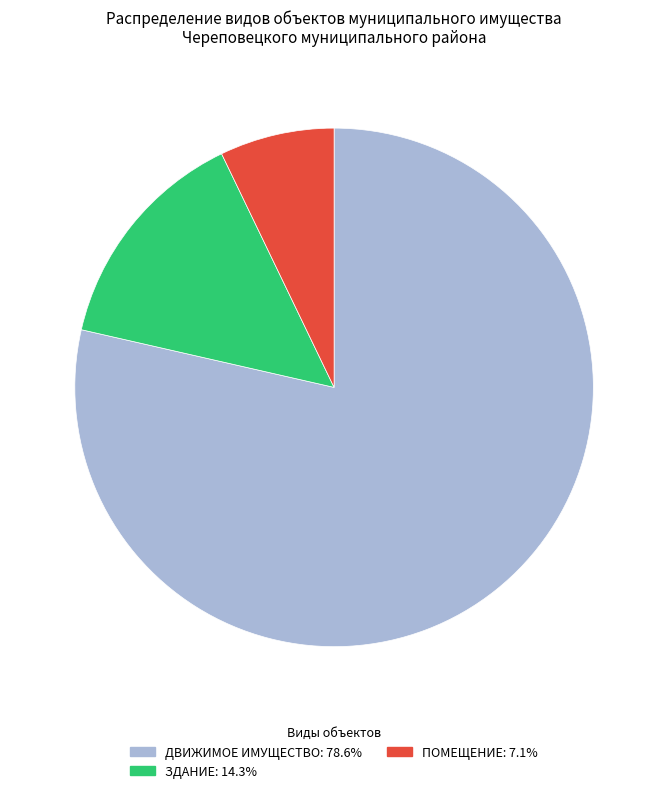

Is there a majority slice in this chart?

Yes